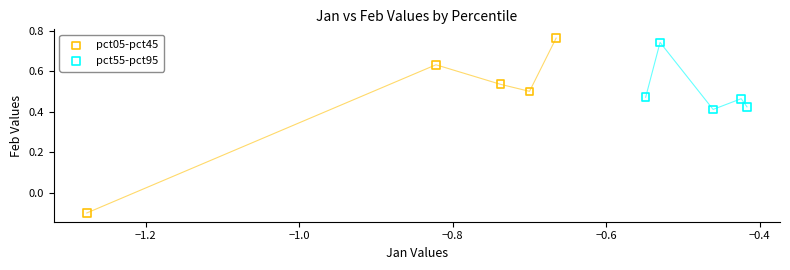

Which series contains the highest Y value?

pct05-pct45